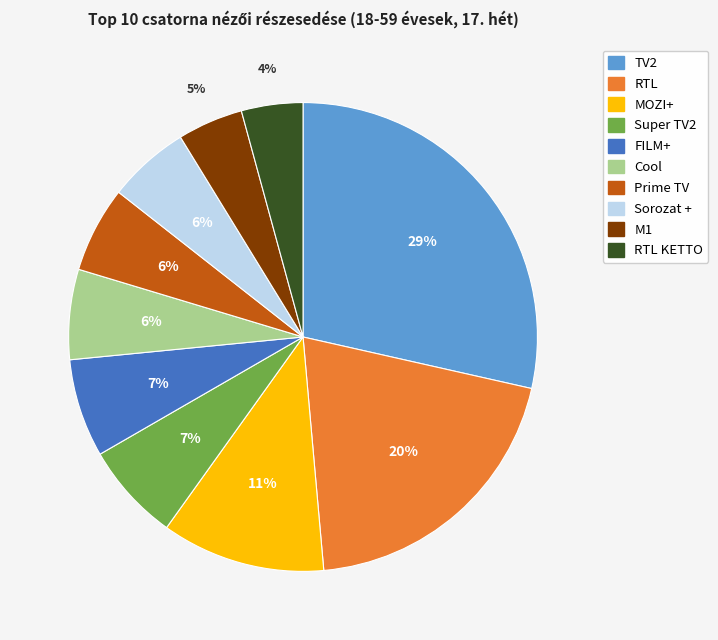

To the nearest percent, what is the average slice percentage?

10%